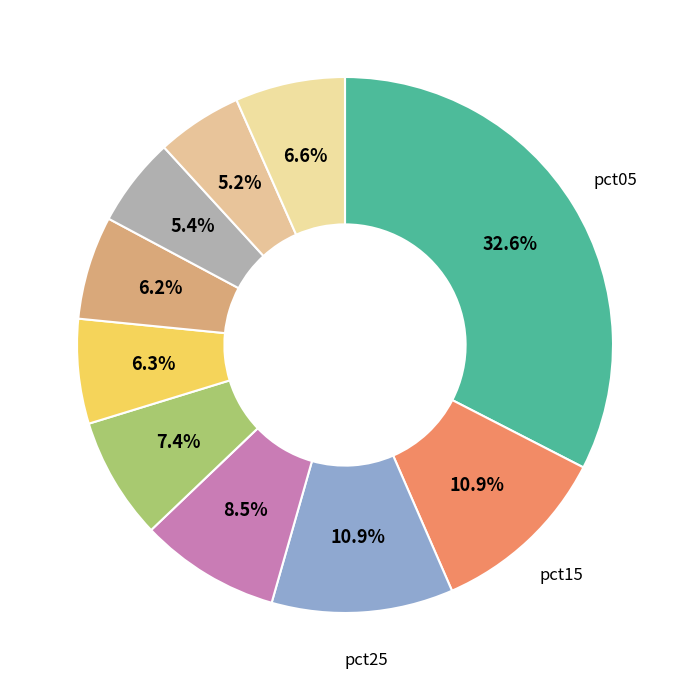

How many segments does this pie chart have?

10